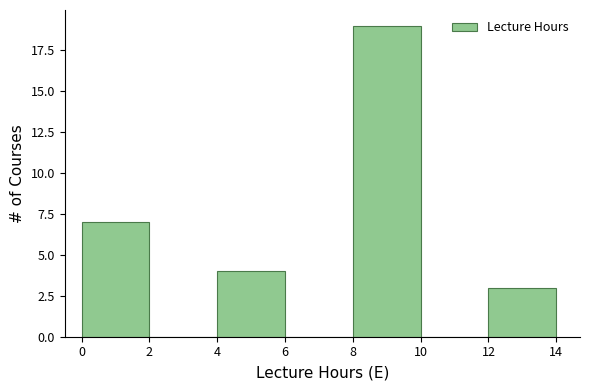

What is the height of the bar covering 12 to 14 on the x-axis? The values are not printed on the chart, so give them approximately, as read against the axis.

3